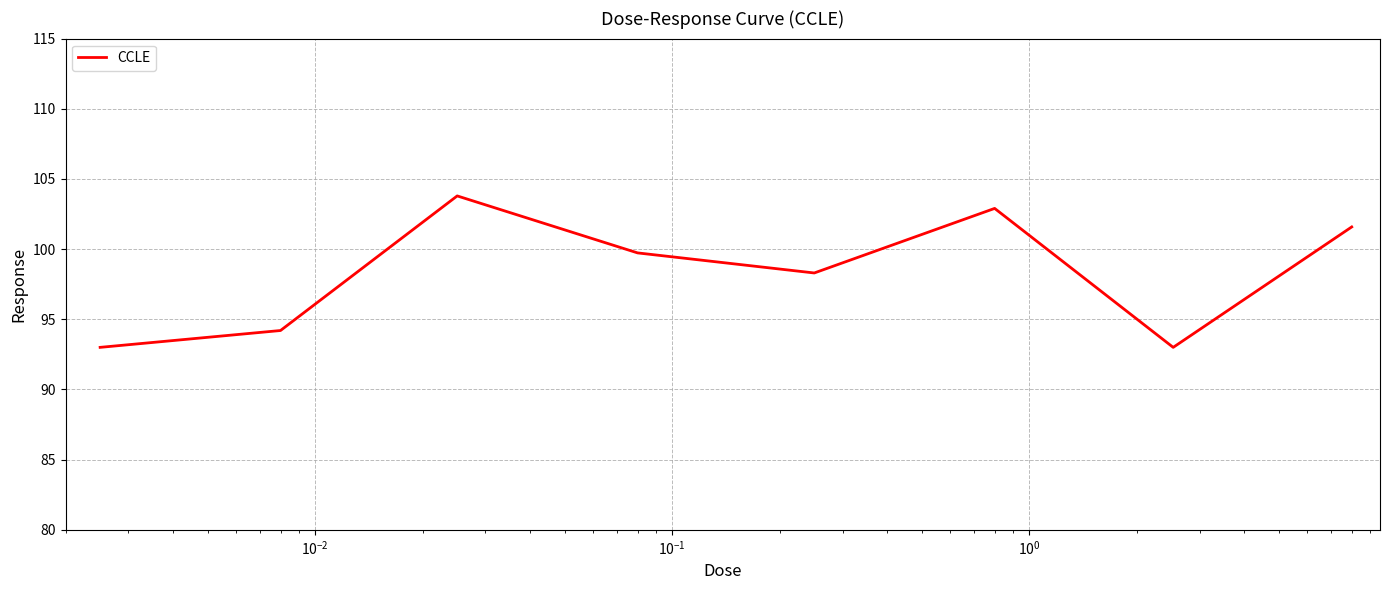

What is the greatest value displayed?

103.8